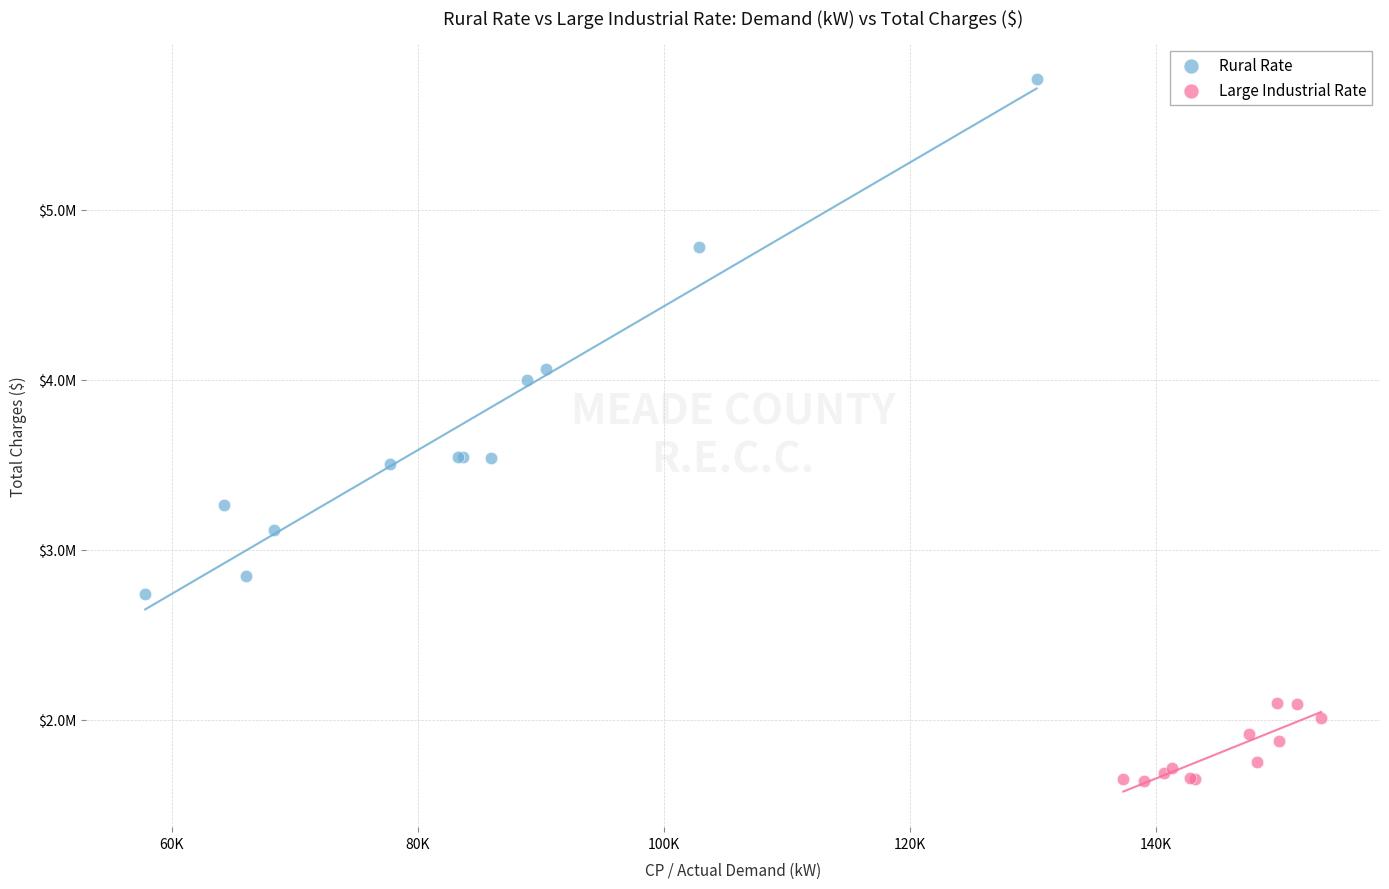

What are all the series names shown in the legend?

Rural Rate, Large Industrial Rate